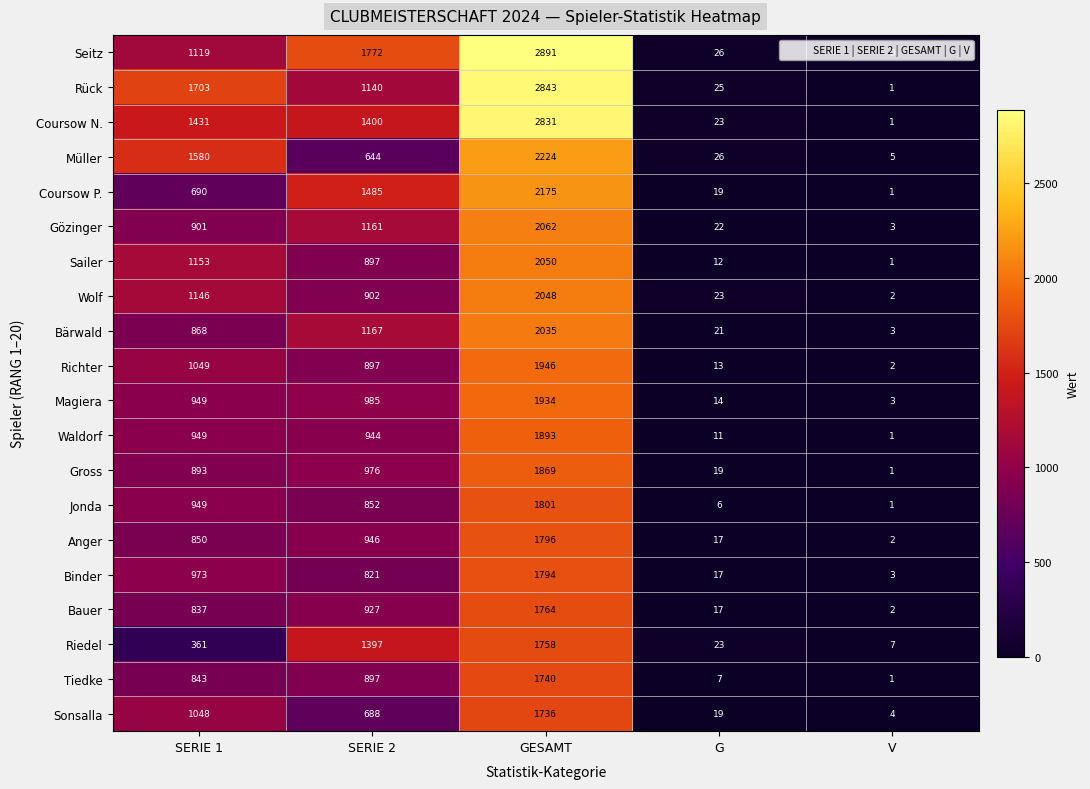

Read the Waldorf value at SERIE 2, to the nearest 10.

940